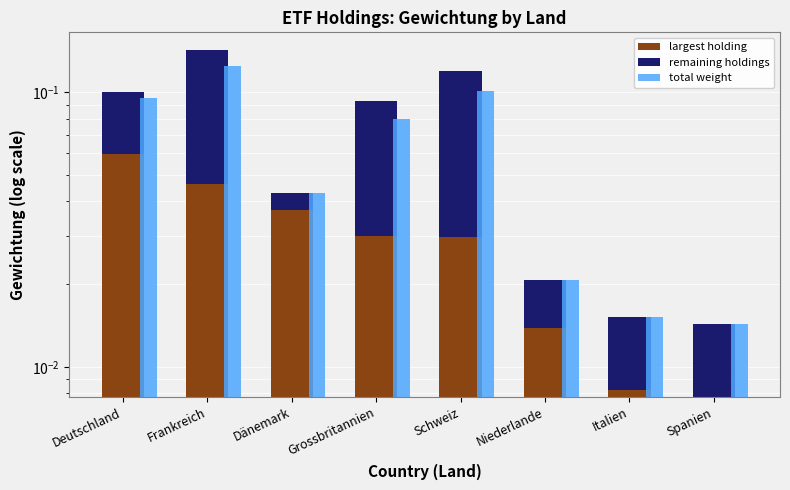

What is the difference between the highest and lowest values at Frankreich?

0.1